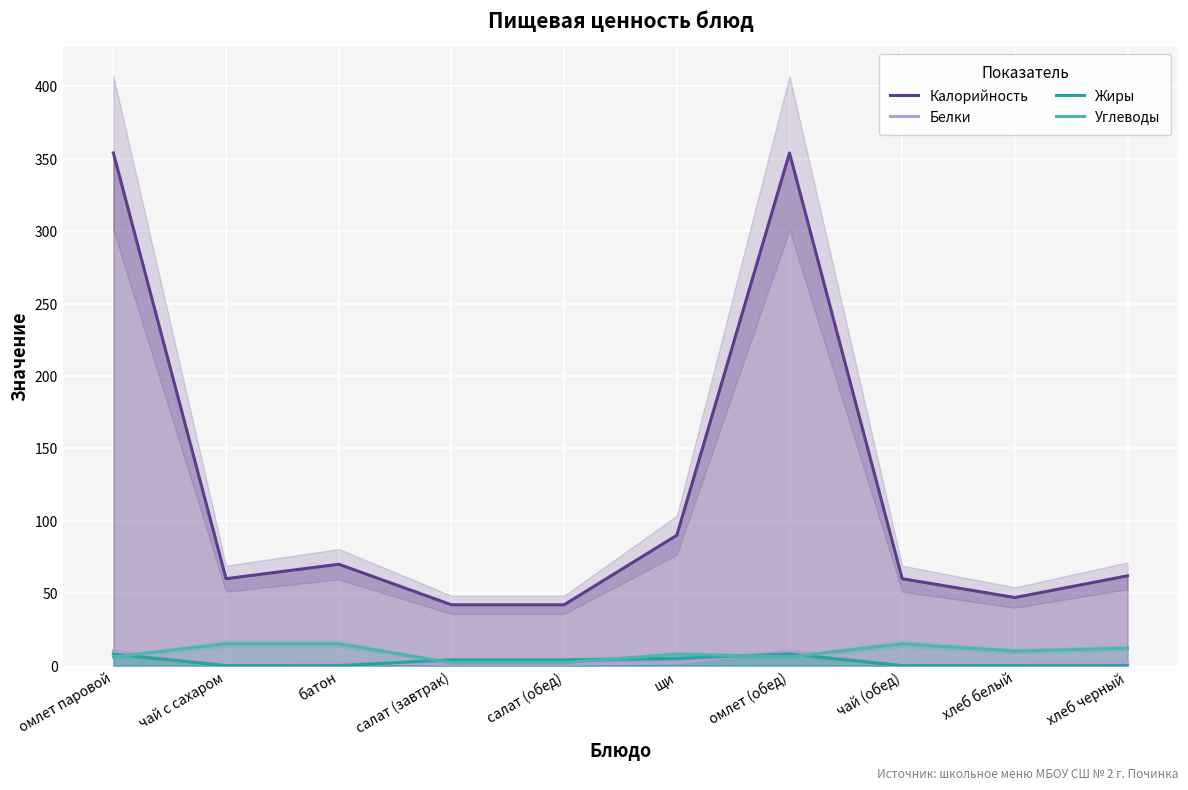

Which category has the lowest value across all series?

чай с сахаром